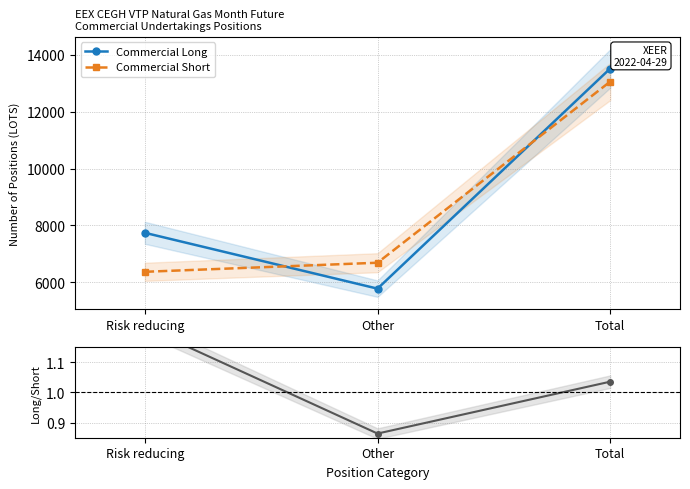

How many distinct data groups are displayed?

3